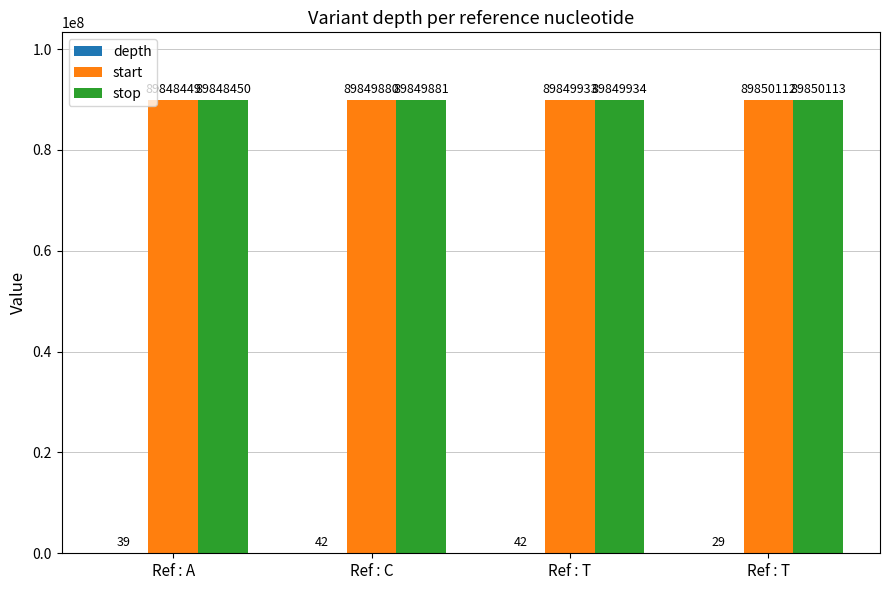

At which category does the chart reach its minimum across all series?

Ref : T